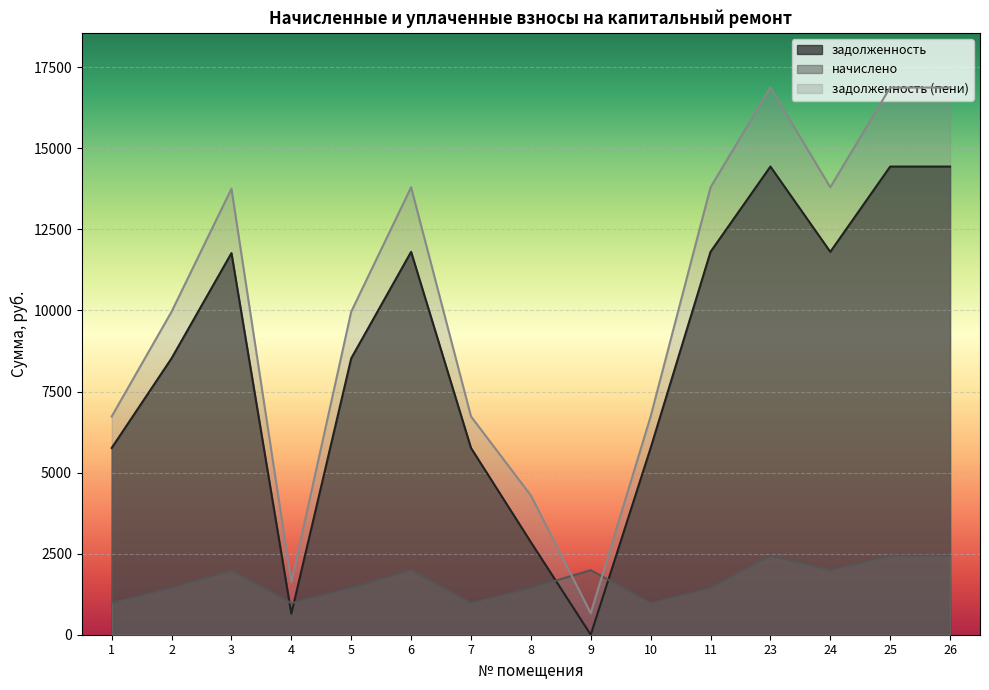

Does the chart display data point markers on the line(s)?

No